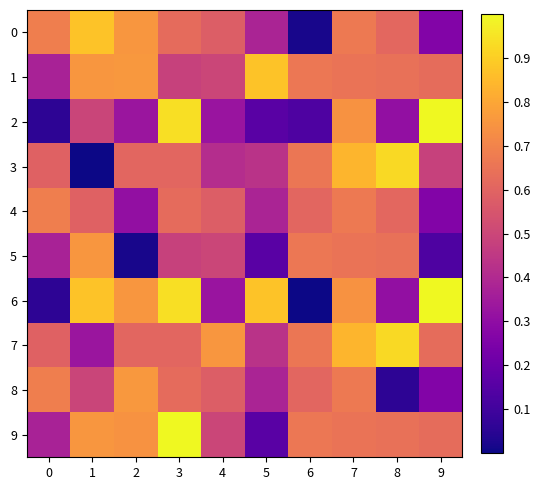

At which category is the sum across all series the highest?

7